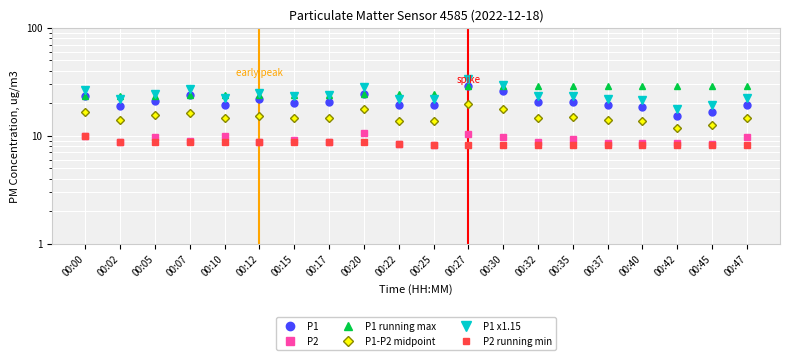

Which series has the largest total across all categories?

P1 running max